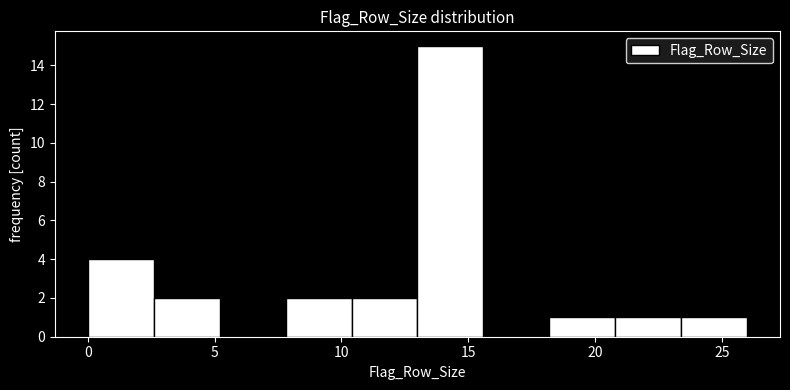

Reading left to right, list every bar in this chart as the range it spans on the x-axis followed by its height. Neither the bar edges nor the heights are printed on the chart, so give them approximately, as read against the axes.

0.0 to 2.6: 4
2.6 to 5.2: 2
5.2 to 7.8: 0
7.8 to 10.4: 2
10.4 to 13.0: 2
13.0 to 15.6: 15
15.6 to 18.2: 0
18.2 to 20.8: 1
20.8 to 23.4: 1
23.4 to 26.0: 1